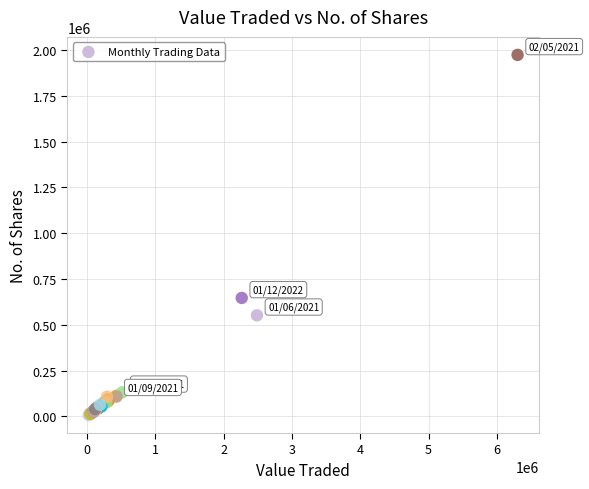

What Y value in the scatter plot is closest to 990615?

646900